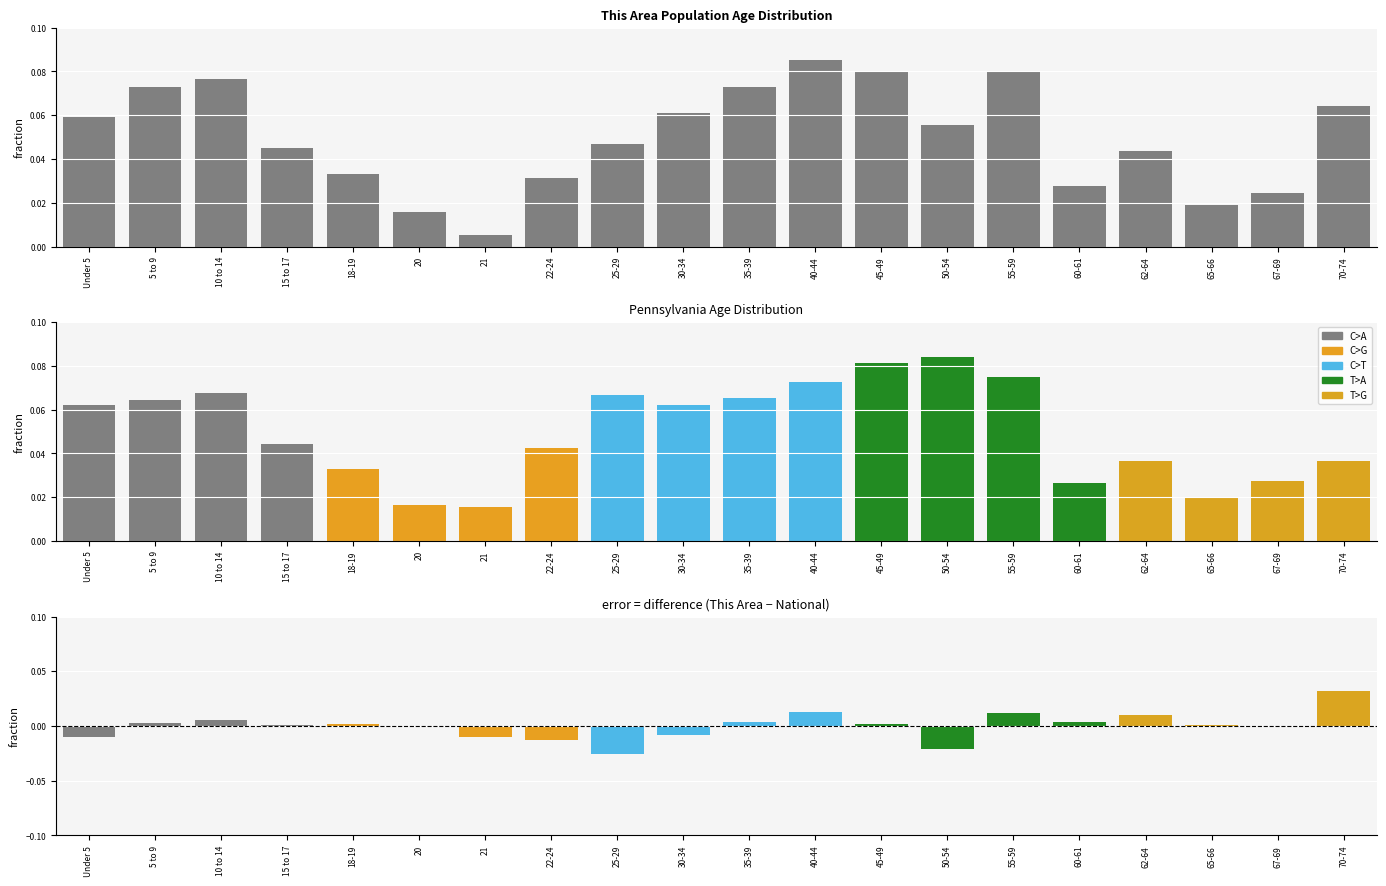

At which category is the sum across all series the highest?

40-44